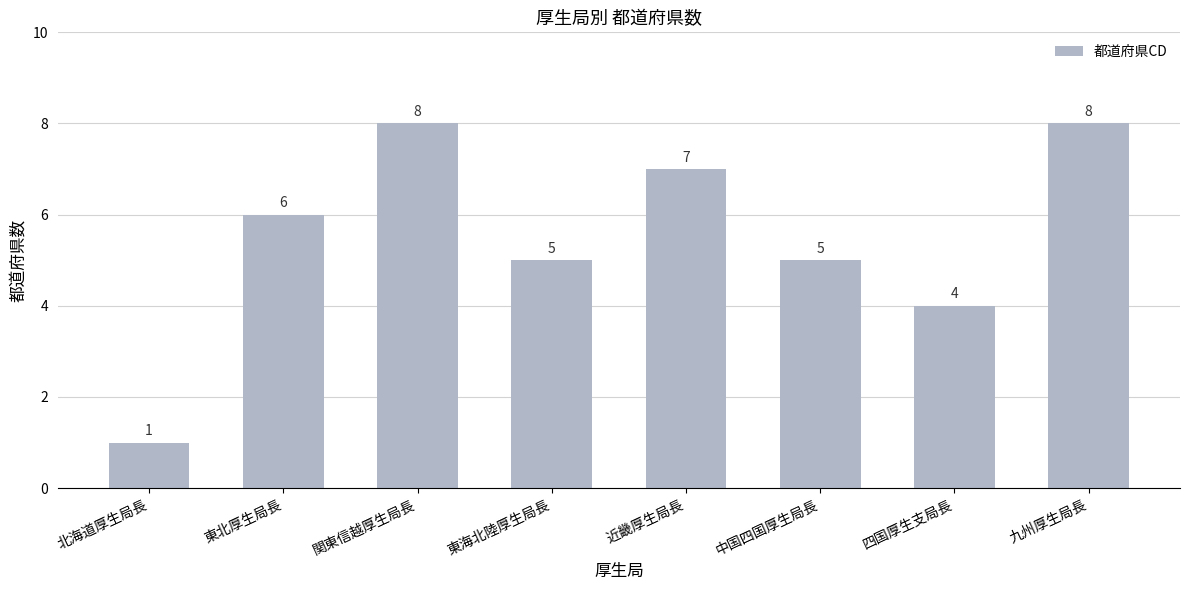

Does the chart contain any negative values?

No